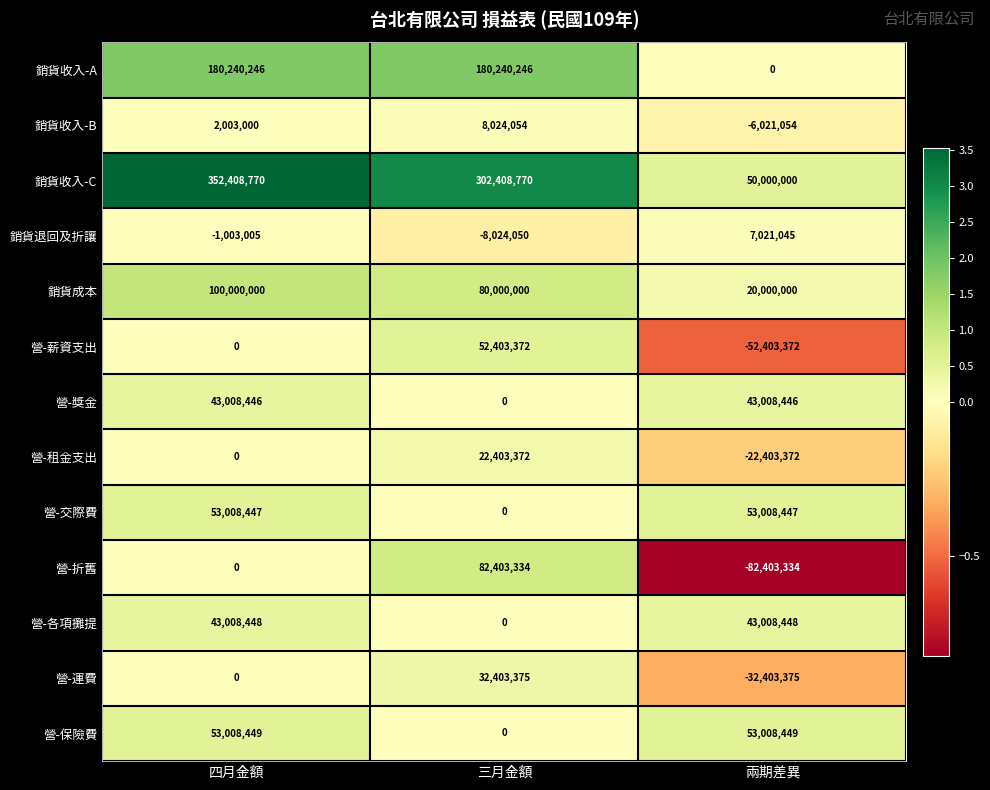

At which label is 營-交際費 closest to 26504223?

三月金額